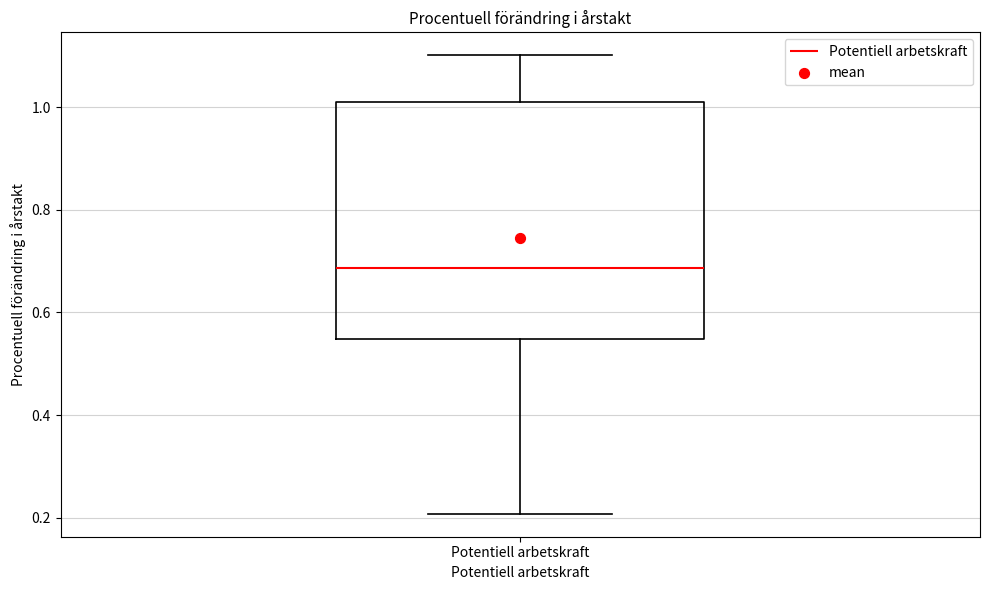

Read this box plot against the y-axis: the position of the median line, the range covered by the box, and the ends of both whiskers. The values are not printed on the chart, so give them approximately, as read against the axis.

median 0.68, box 0.54 to 1.02, whiskers 0.20 to 1.10